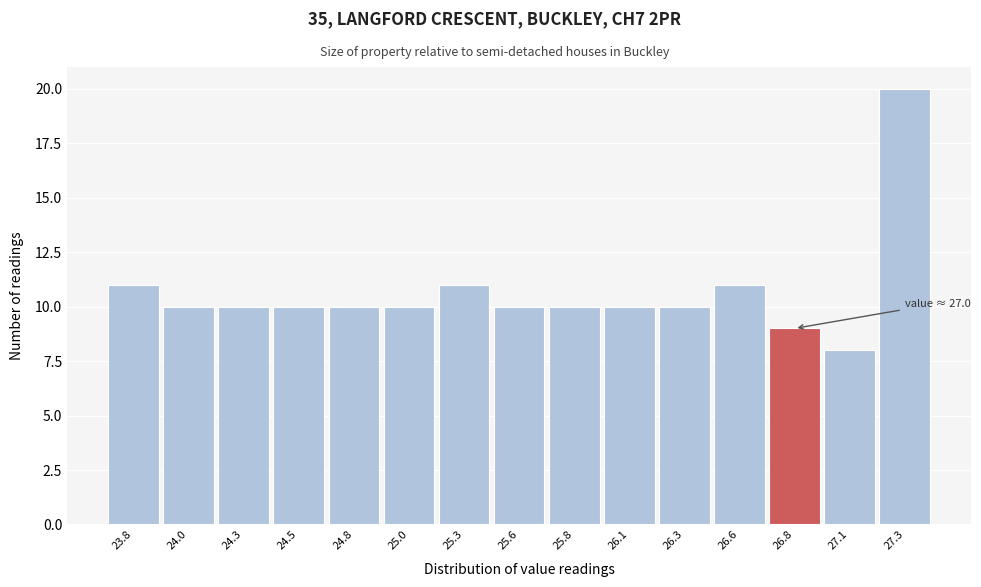

Reading left to right, transcribe all the data shown in this chart.

11	10	10	10	10	10	11	10	10	10	10	11	9	8	20